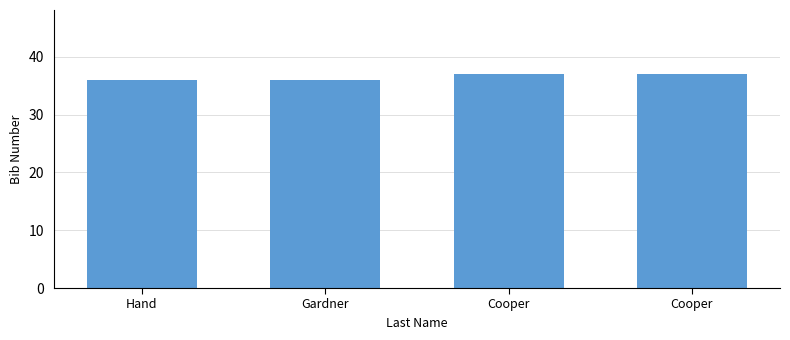

List the labels in order of value, smallest first.

Hand, Gardner, Cooper, Cooper